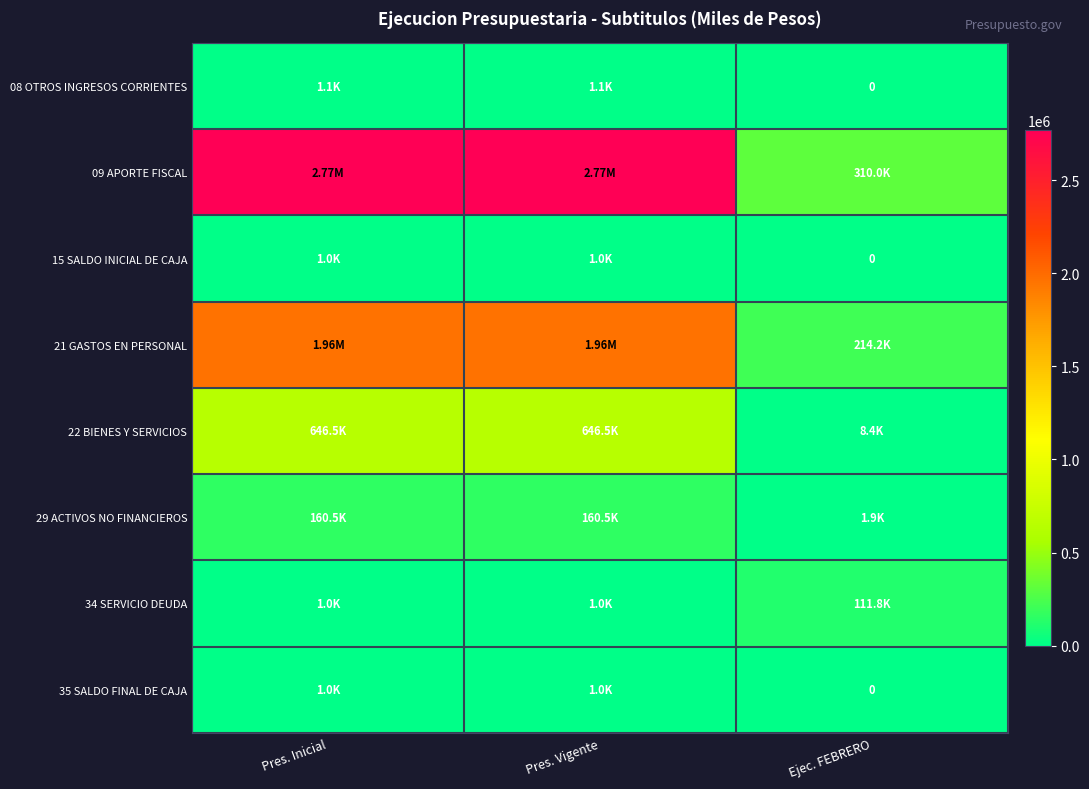

The 22 BIENES Y SERVICIOS series shows 3363 at Ejec. FEBRERO. True or false?

False